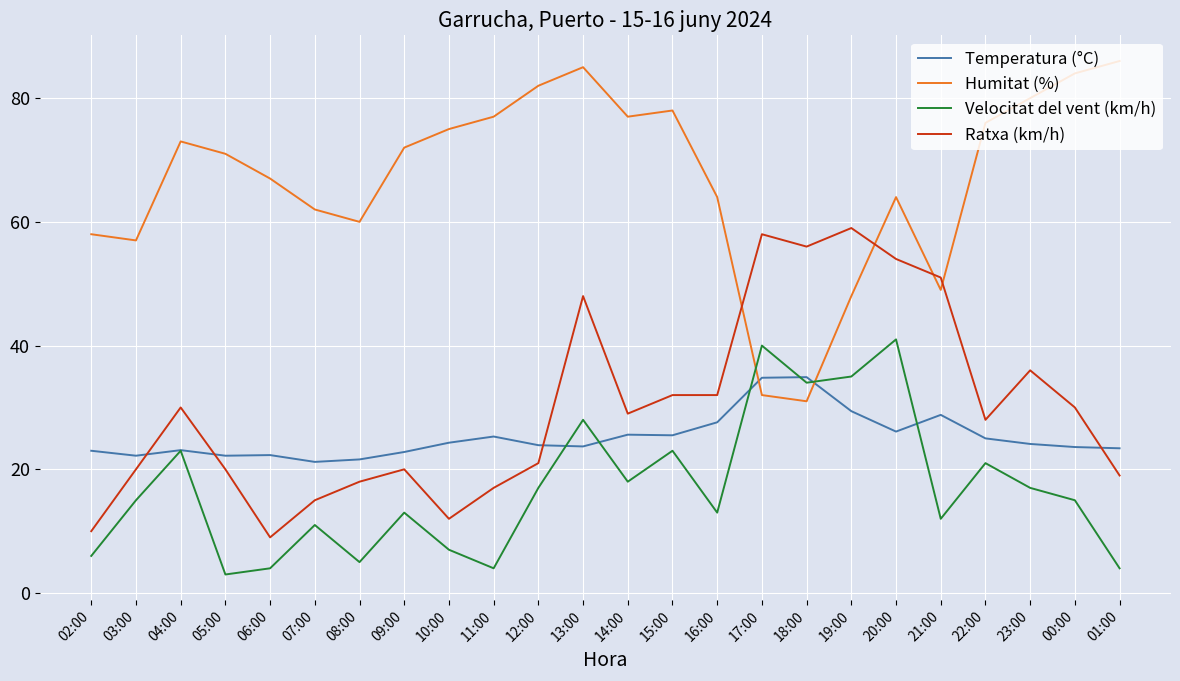

Which series ends up on top after the final intersection of Temperatura (°C) and Velocitat del vent (km/h)?

Temperatura (°C)